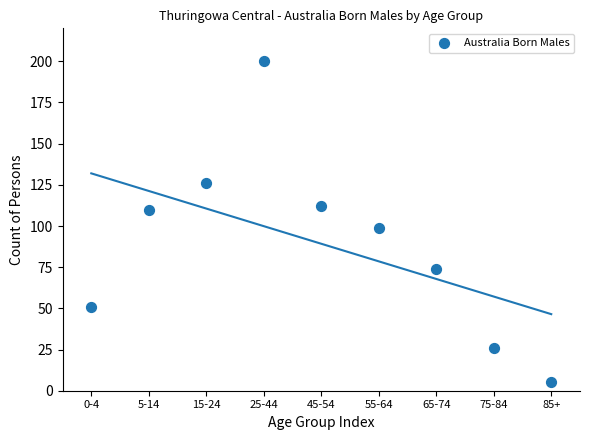

What Y value in the scatter plot is closest to 102?

99